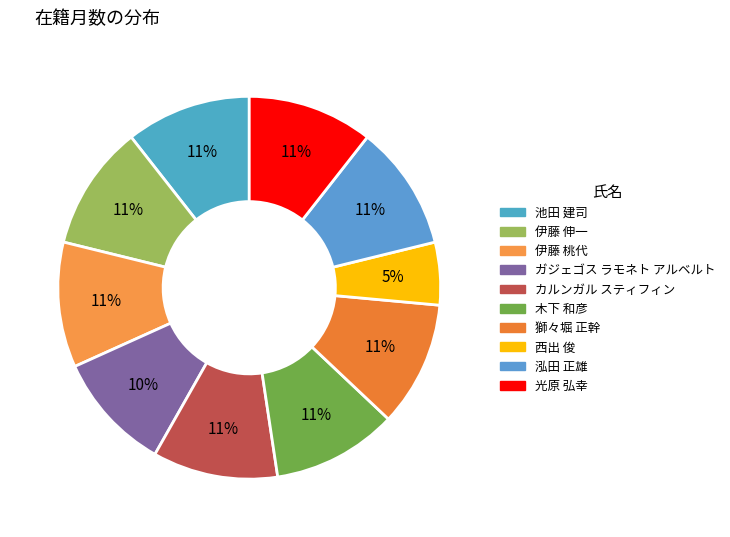

Does 西出 俊 represent more than half of the total?

No